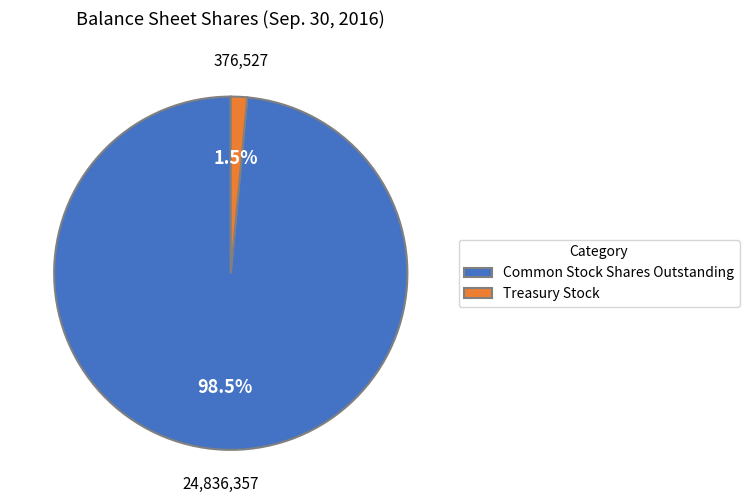

Which has a higher value, Common Stock Shares Outstanding or Treasury Stock?

Common Stock Shares Outstanding